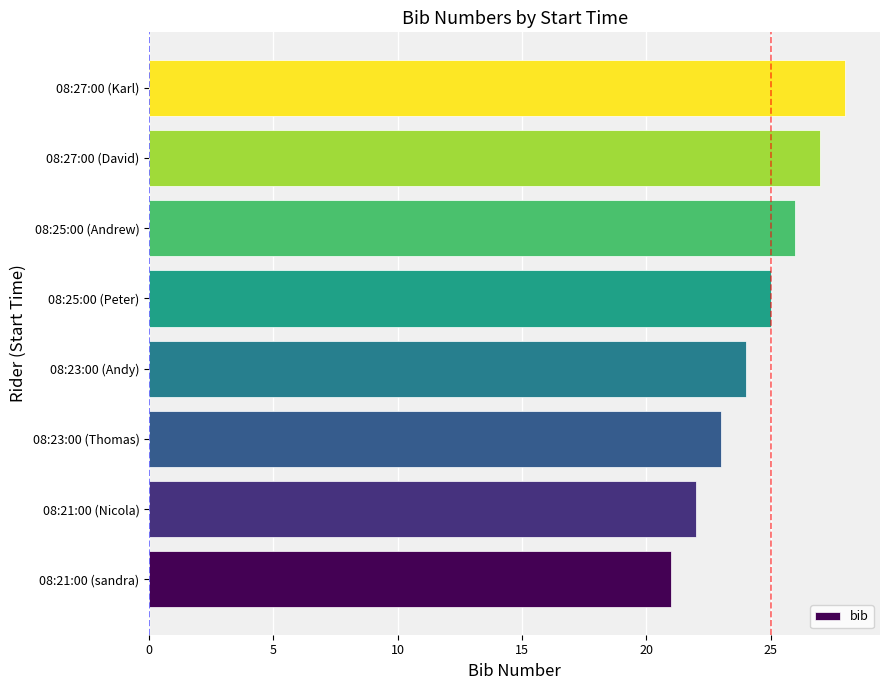

At which category does the chart reach its peak across all series?

08:27:00 (Karl)